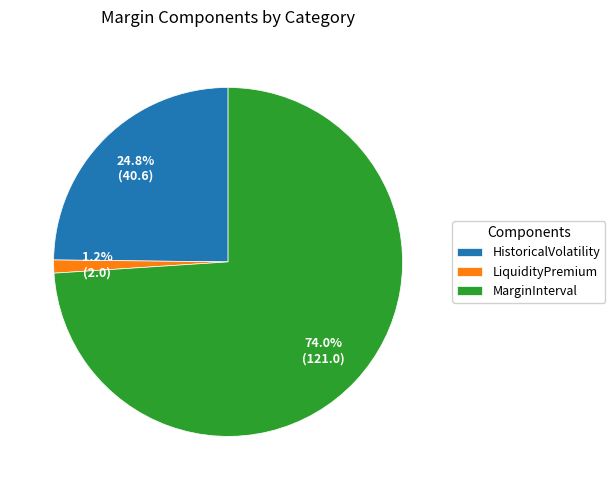

Is it true that HistoricalVolatility is 12% of the pie?

False